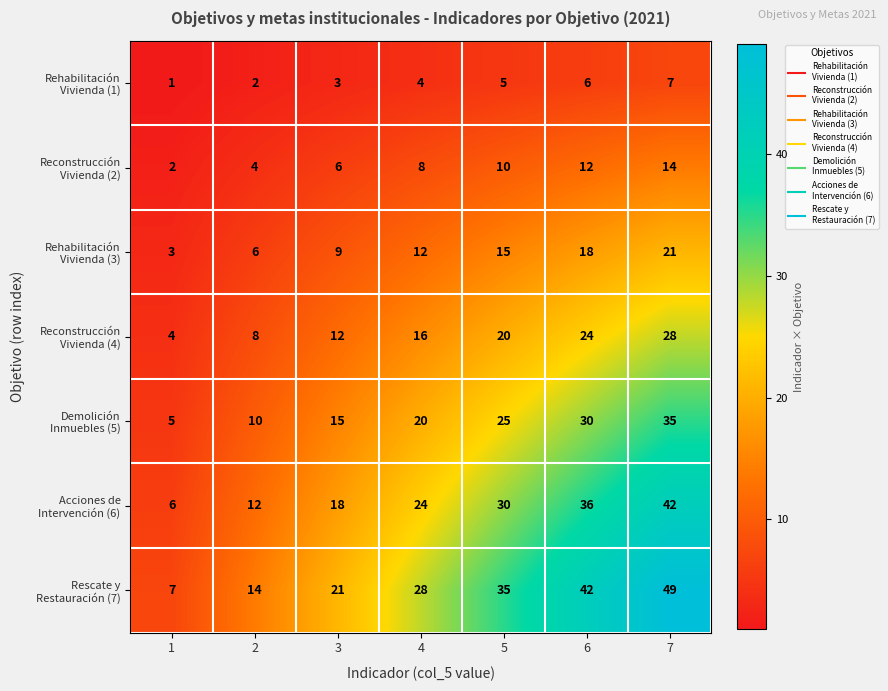

At which category is the sum across all series the highest?

7